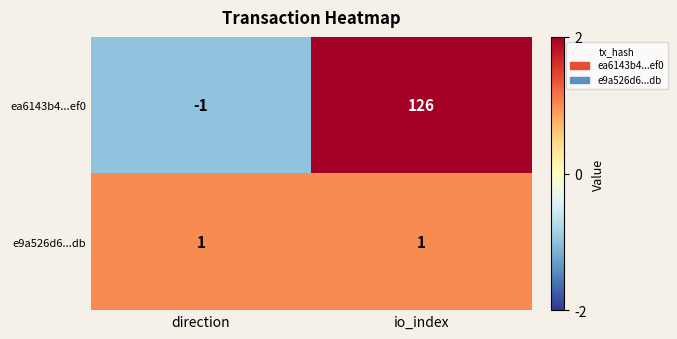

What is the maximum value shown in the chart?

126